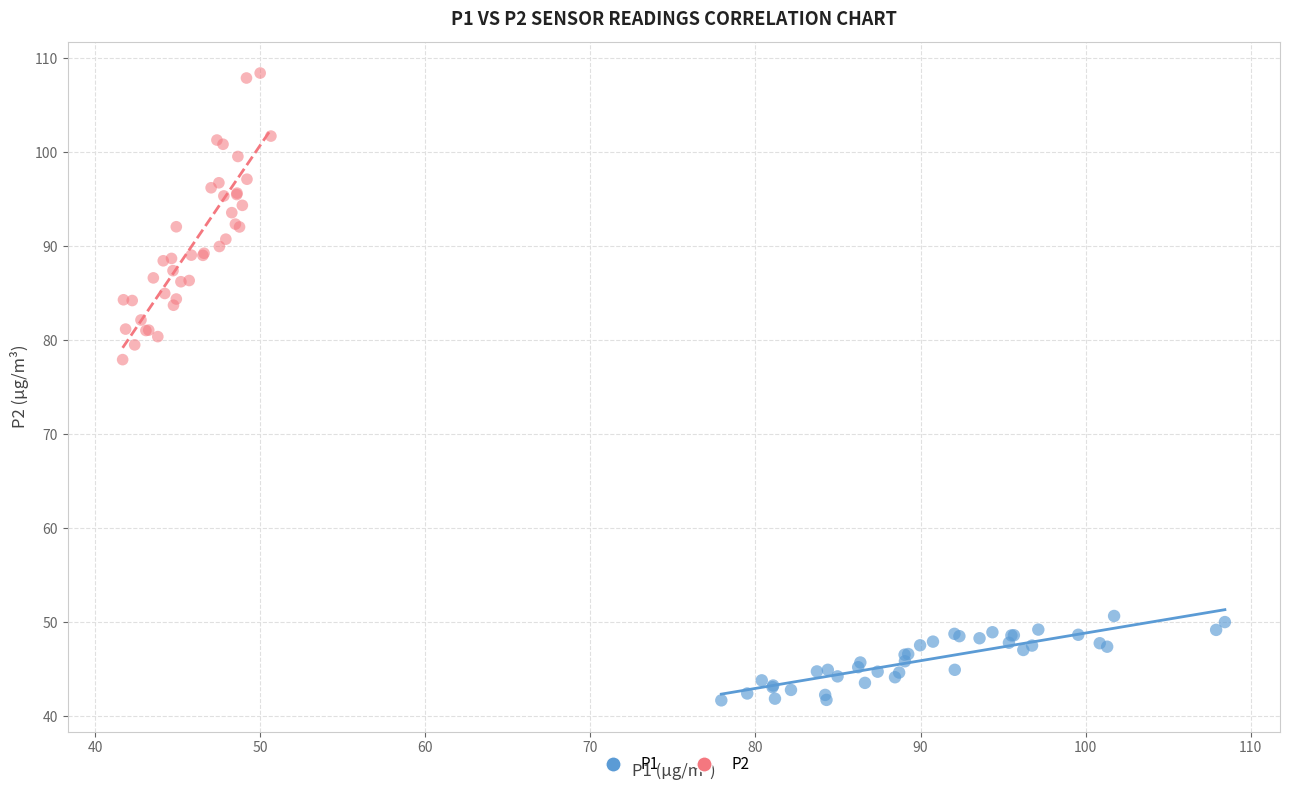

Which series has the largest Y range (max minus min)?

P2